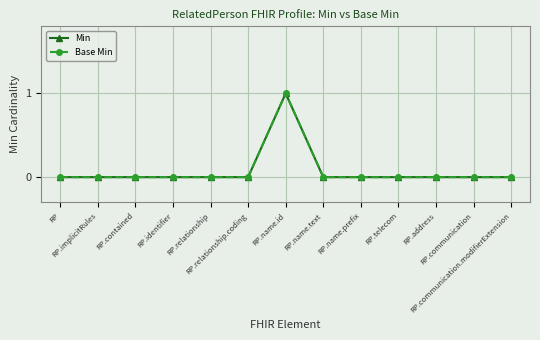

Does the chart have visible grid lines?

Yes